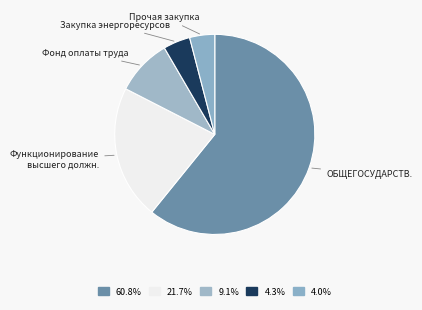

Does Закупка энергоресурсов account for over 50% of the chart?

No